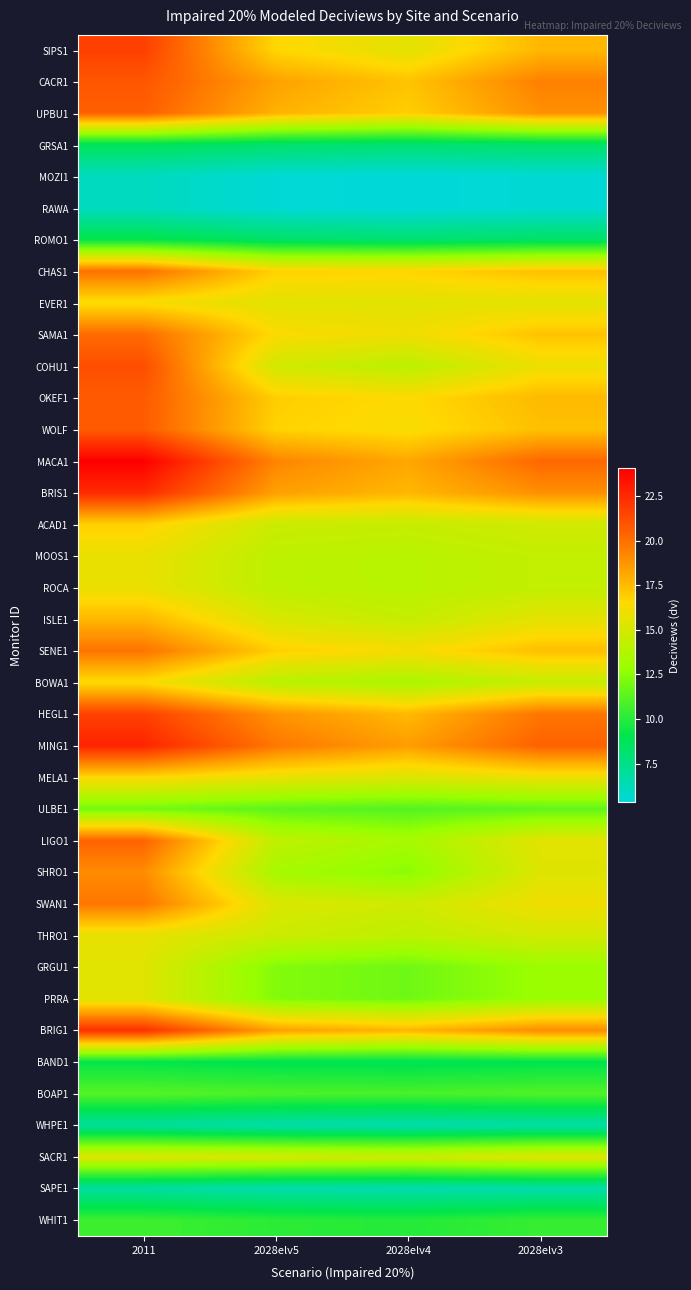

What is the difference between the highest and lowest values at 2011?

18.0